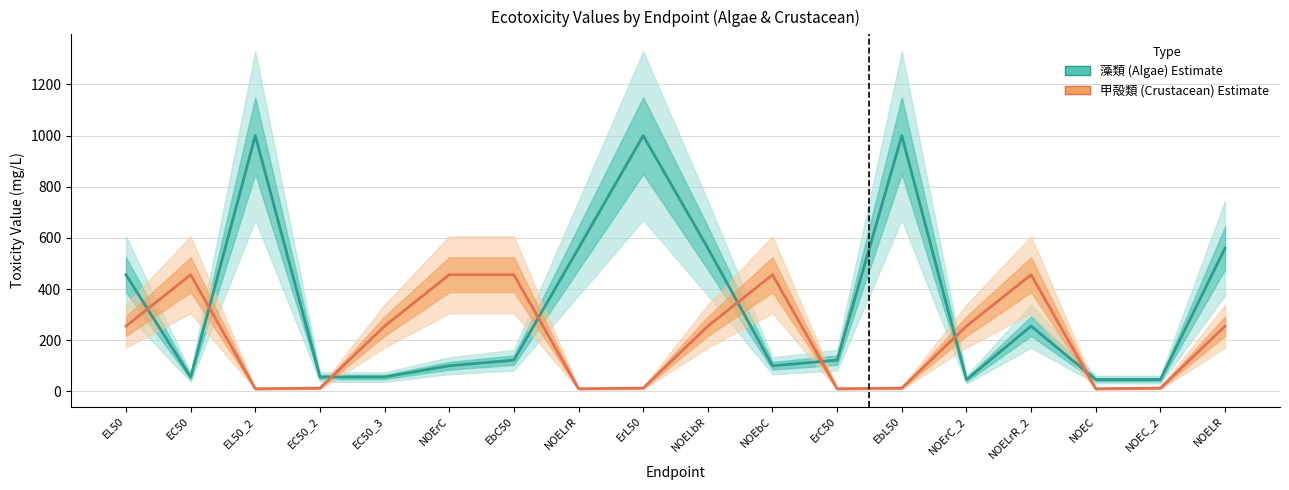

How many lines are shown in the chart?

2